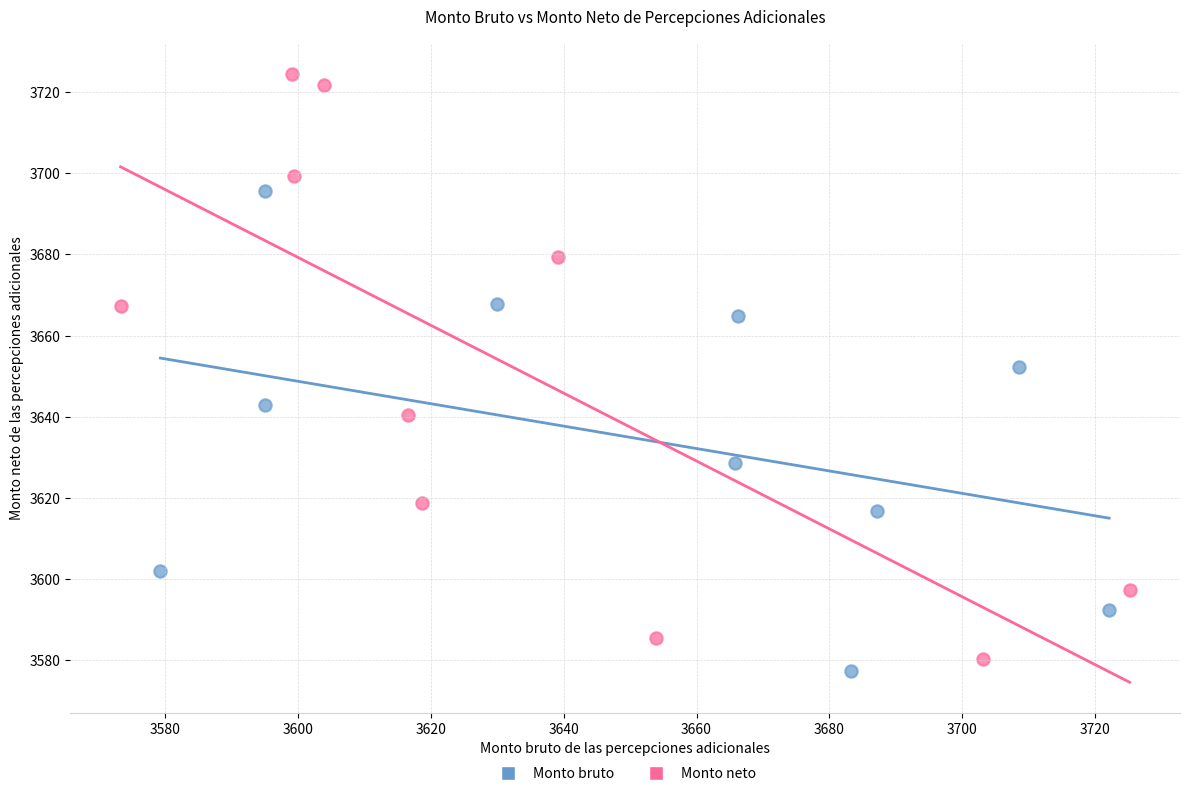

Which series contains the highest Y value?

Monto neto